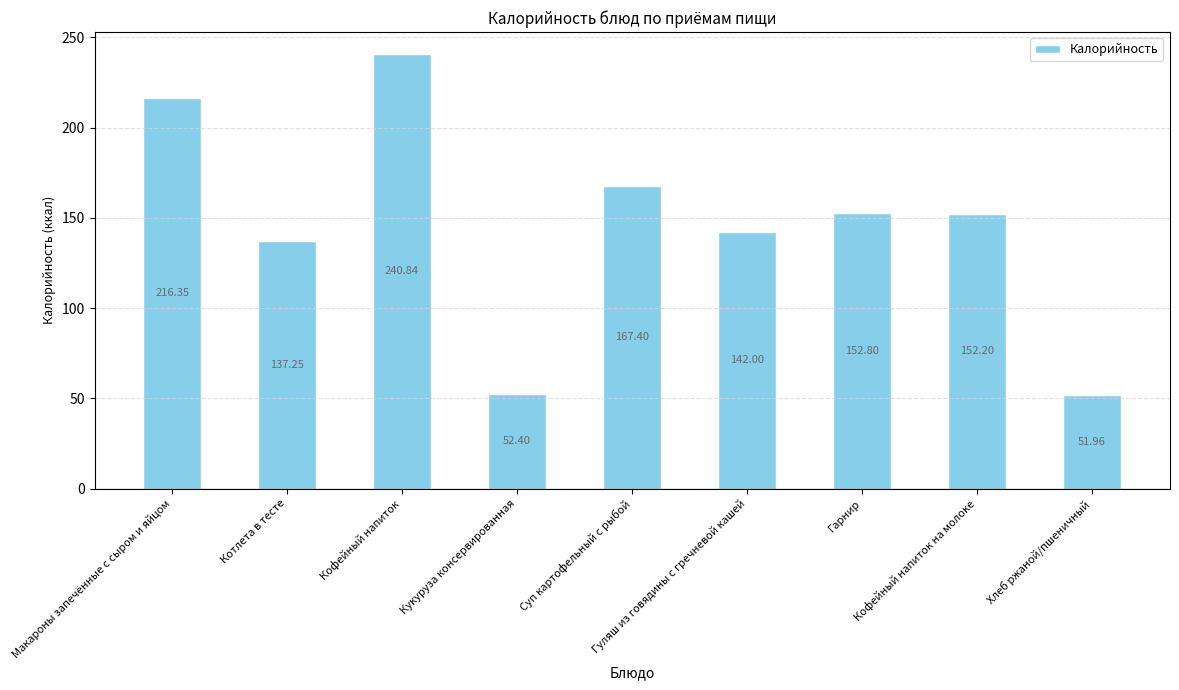

At which label is the value closest to 146?

Гуляш из говядины с гречневой кашей